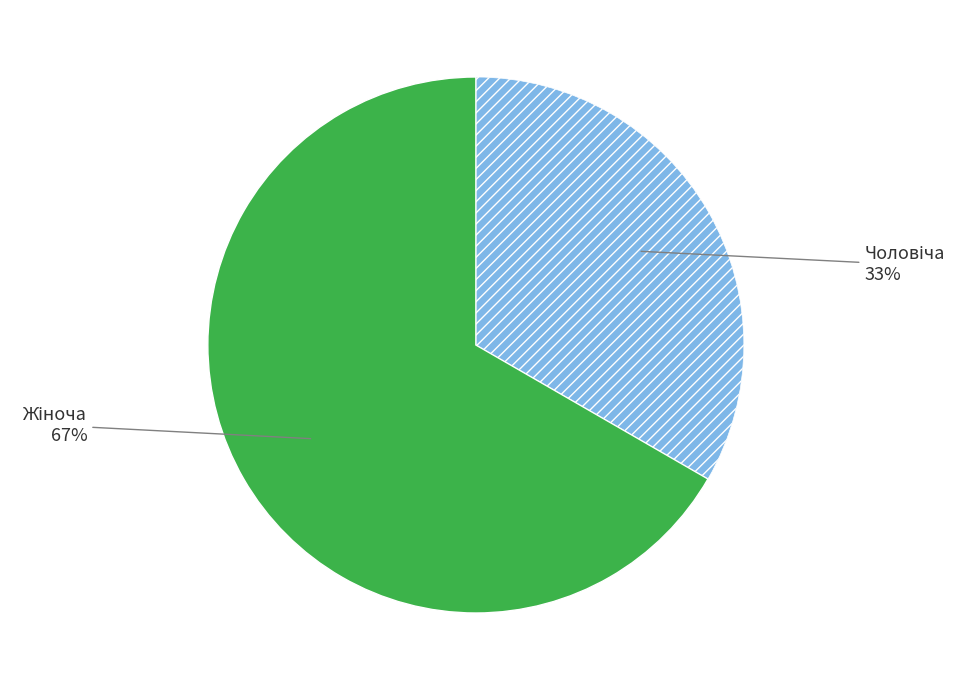

To the nearest percent, what is the average slice percentage?

50%